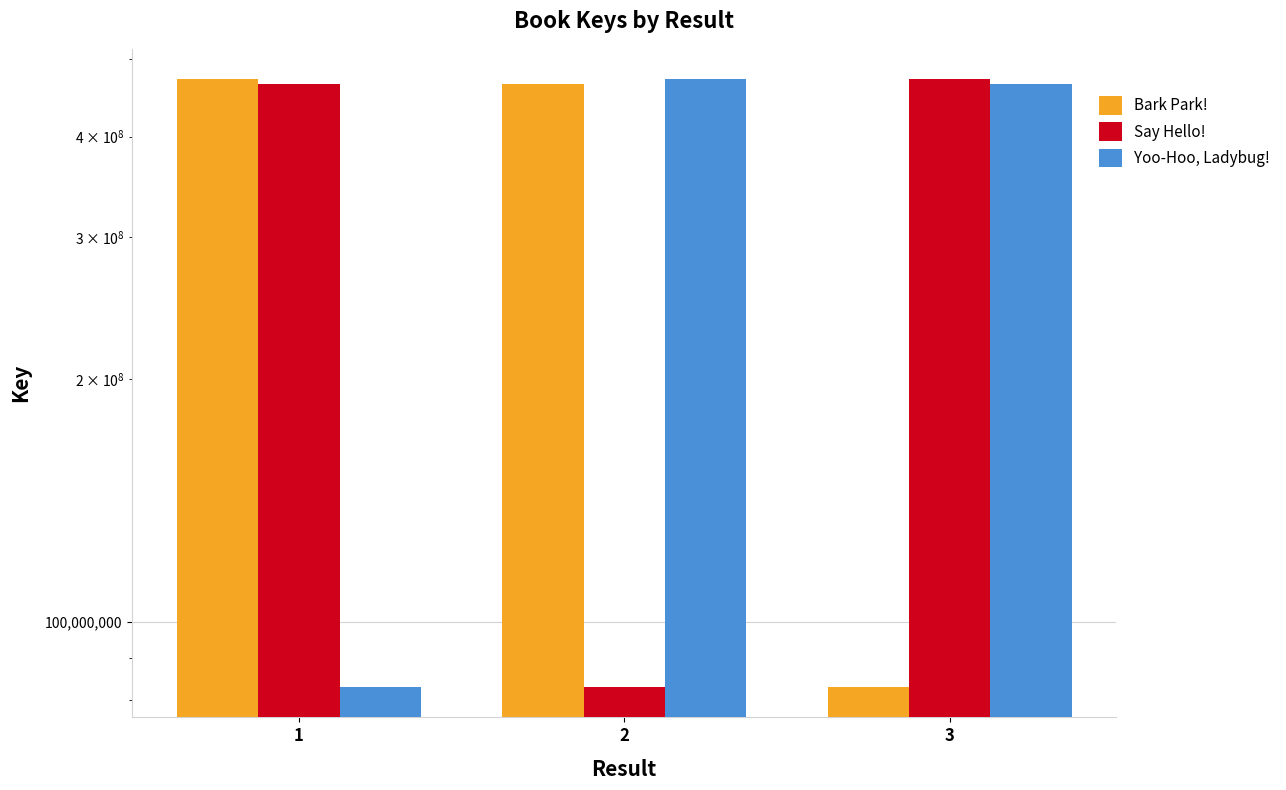

Reading left to right, extract all data points from this chart.

Bark Park!: 471511232	465675935	82948419
Say Hello!: 465675935	82948419	471511232
Yoo-Hoo, Ladybug!: 82948419	471511232	465675935